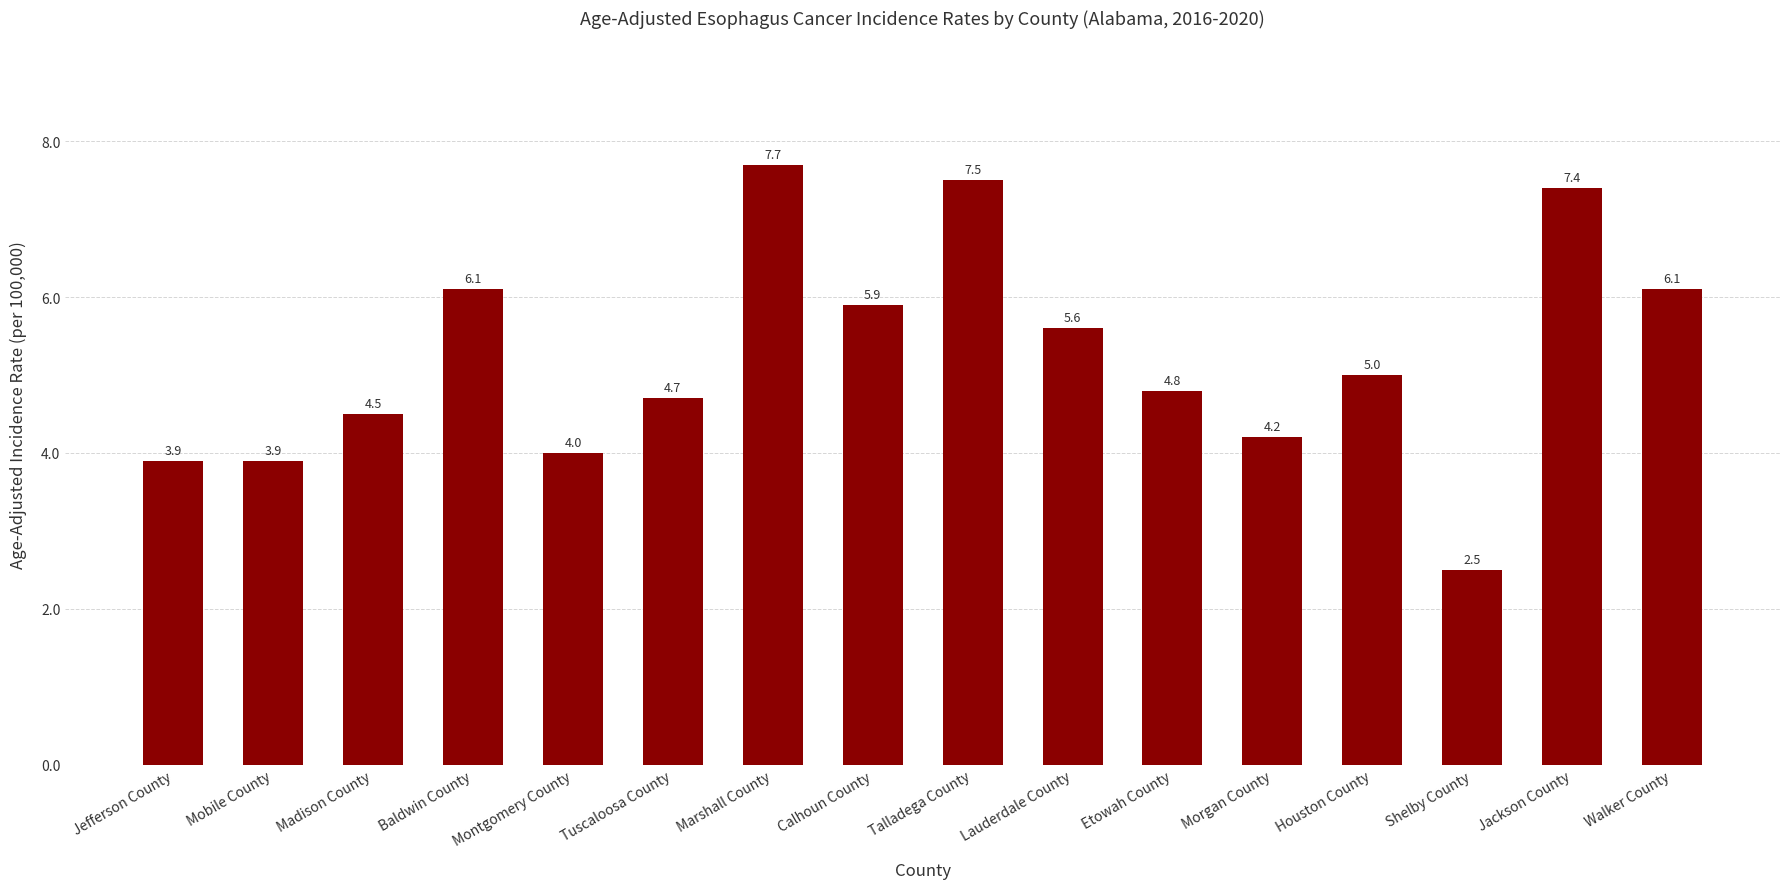

What is the approximate value at Baldwin County?

6.1